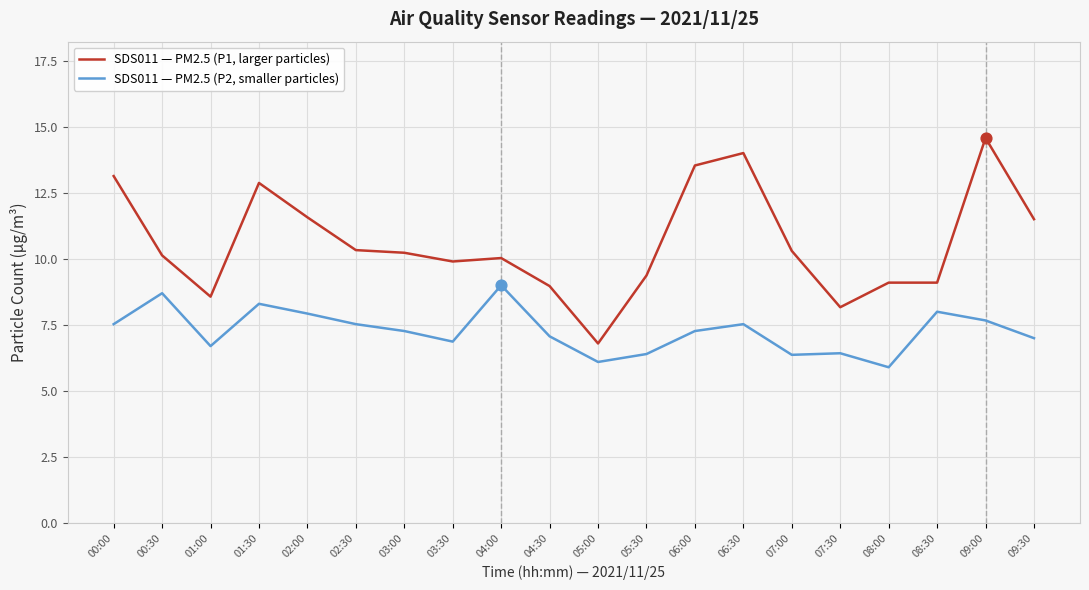

At how many categories does at least one series exceed 7?

19